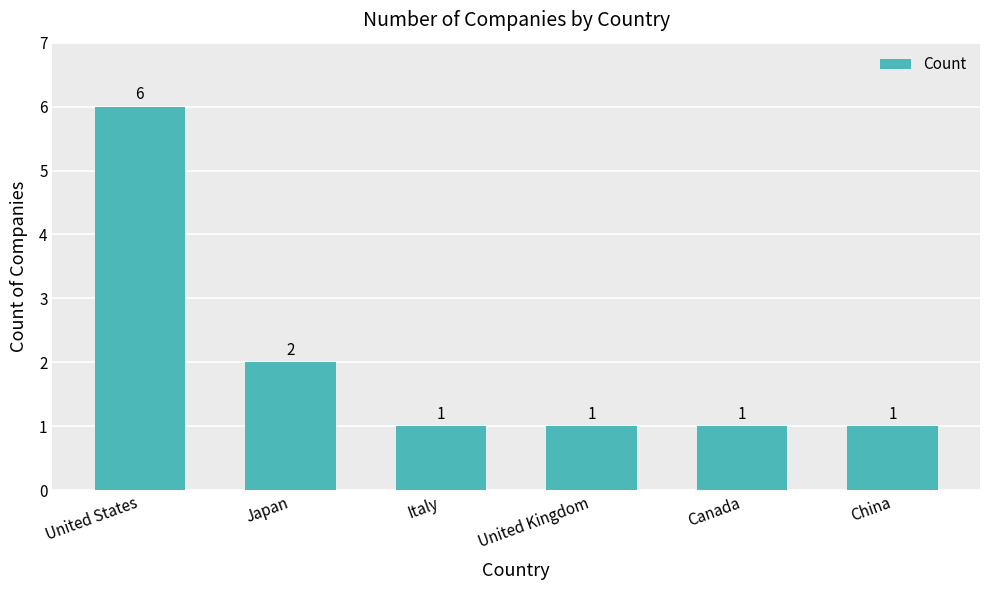

Reading left to right, what are all the values shown in this chart?

United States=6	Japan=2	Italy=1	United Kingdom=1	Canada=1	China=1